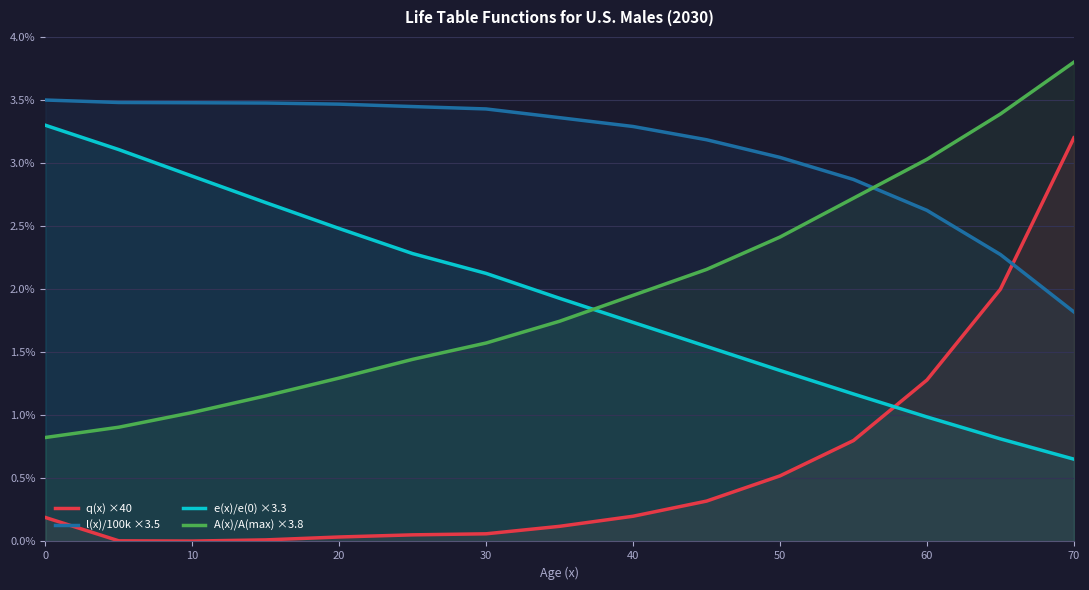

How many lines are shown in the chart?

4